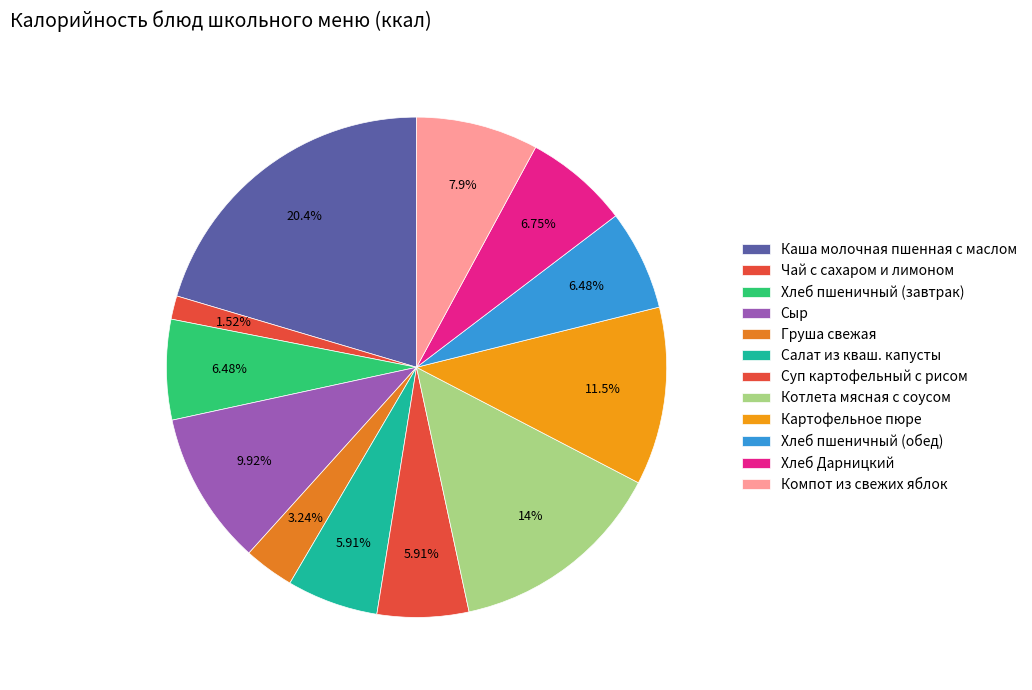

How many segments does this pie chart have?

12